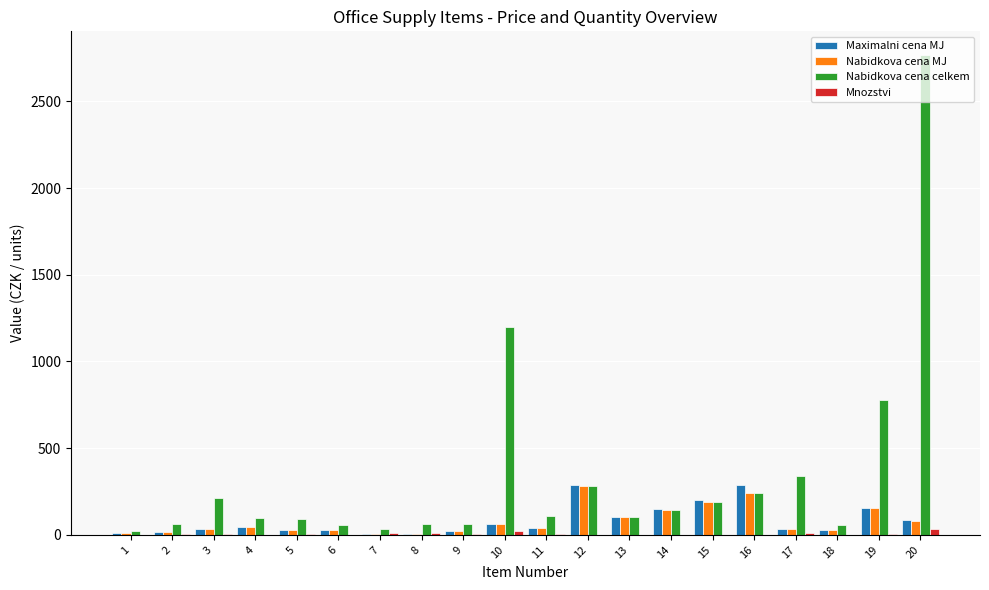

Are the bars horizontal?

No